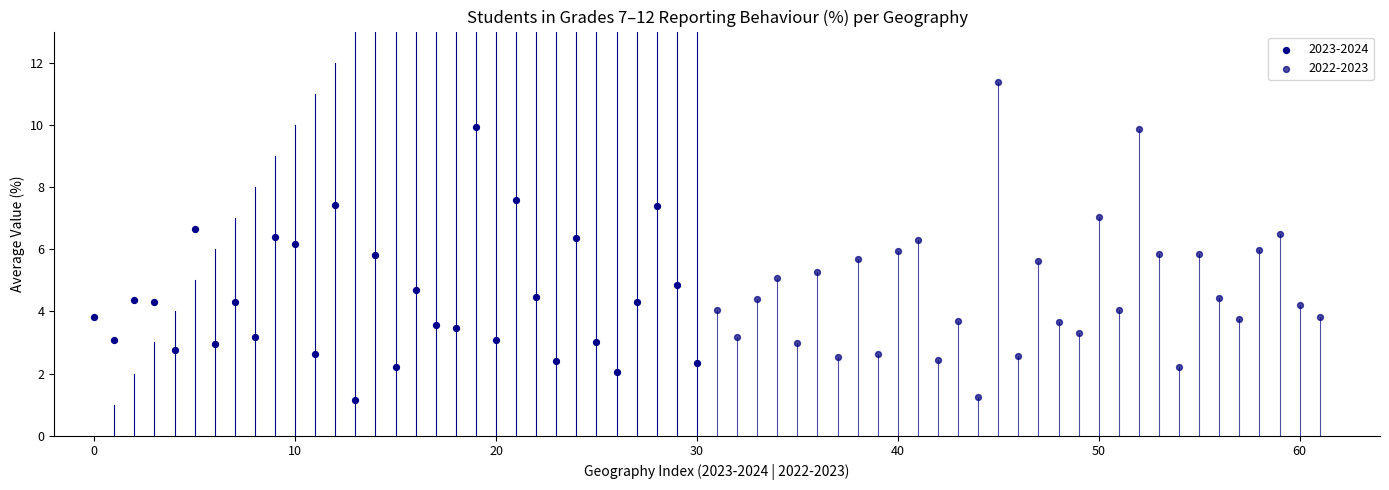

Which series has the largest Y range (max minus min)?

2022-2023